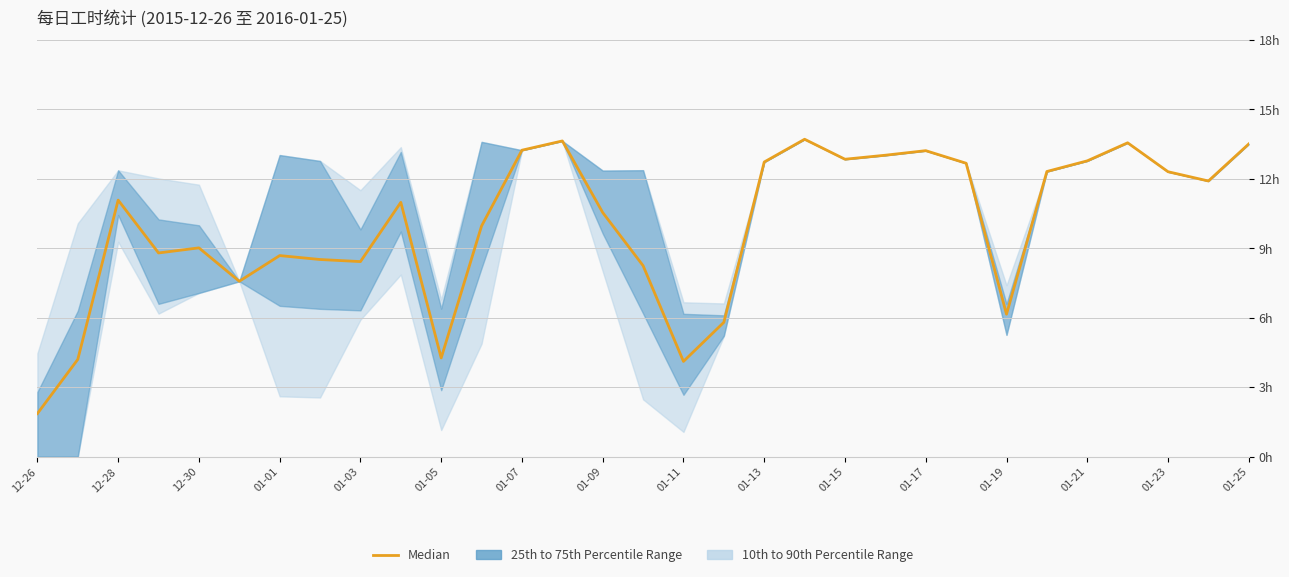

How many interior local valleys (lower than both neighbors) does the data have?

8